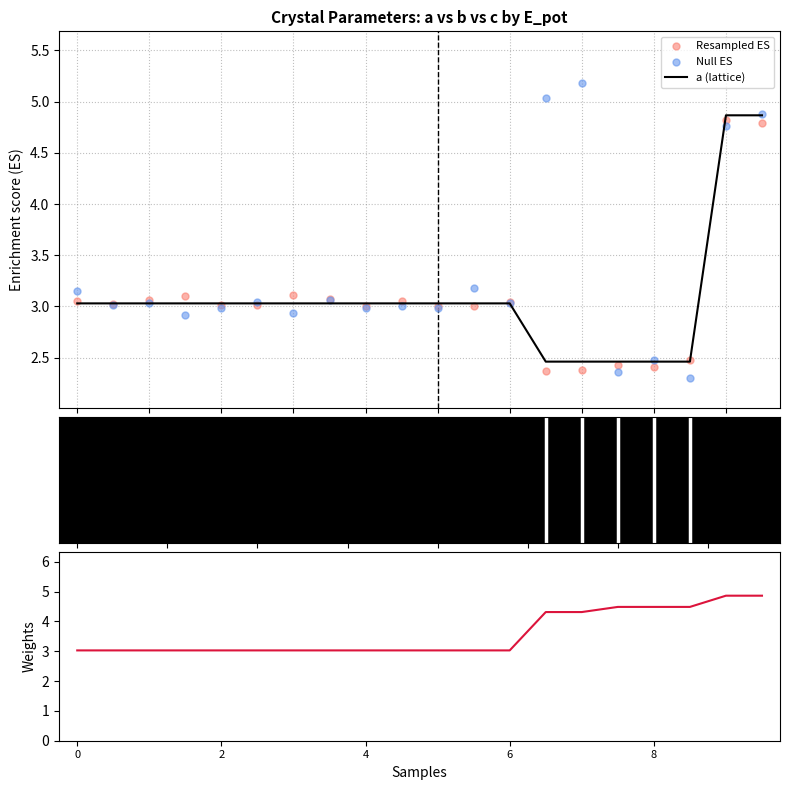

Which series has the widest spread of Y values?

Null ES